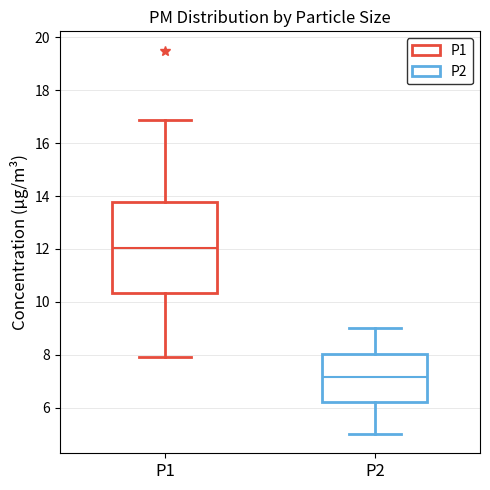

Reading left to right, read every box against the y-axis: the position of its median line, the range the box covers, and the ends of its whiskers. The values are not printed on the chart, so give them approximately, as read against the axis.

P1: median 12.0, box 10.4 to 13.8, whiskers 8.0 to 16.8
P2: median 7.2, box 6.2 to 8.0, whiskers 5.0 to 9.0